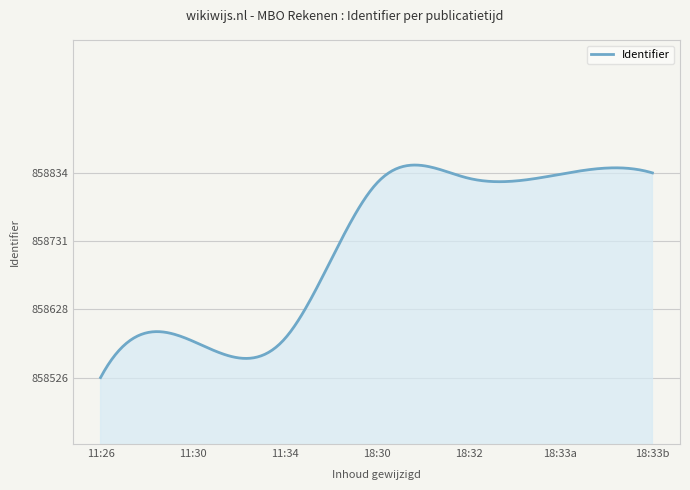

What is the minimum value shown in the chart?

858526.0